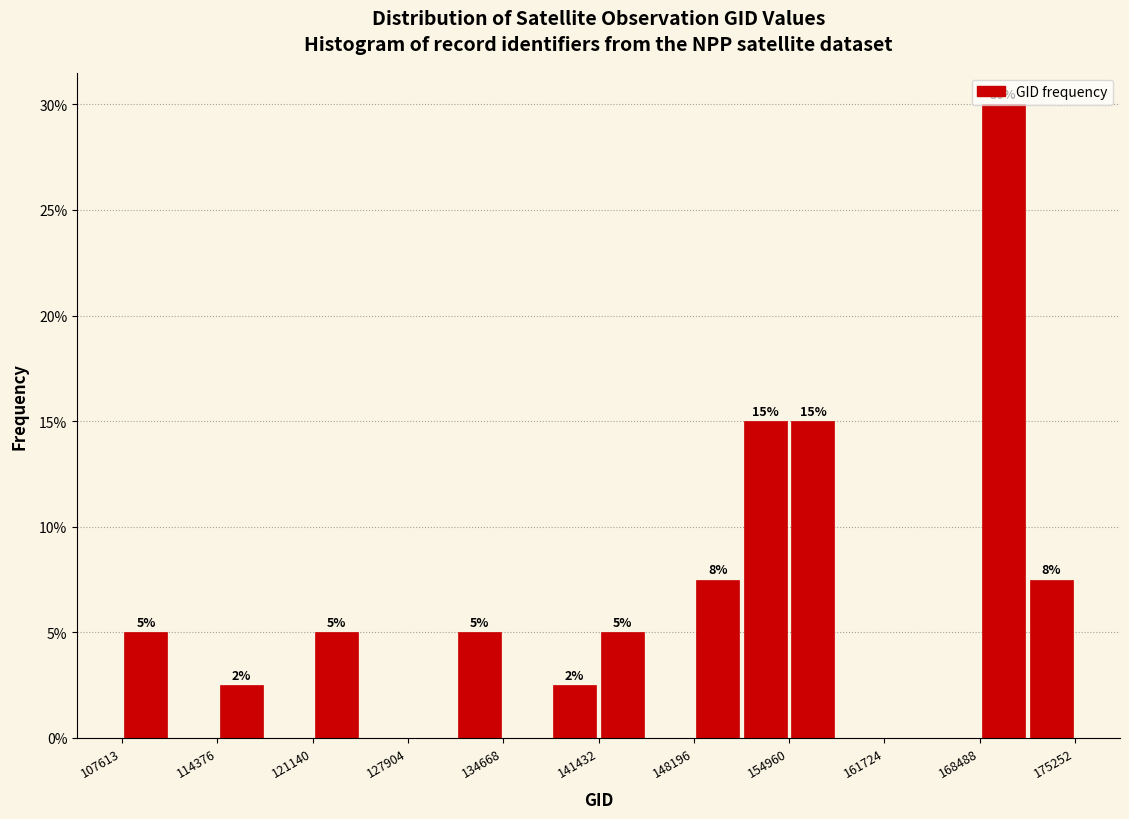

Read against the x-axis, roughly where is the centre of the tallest bar?

170000